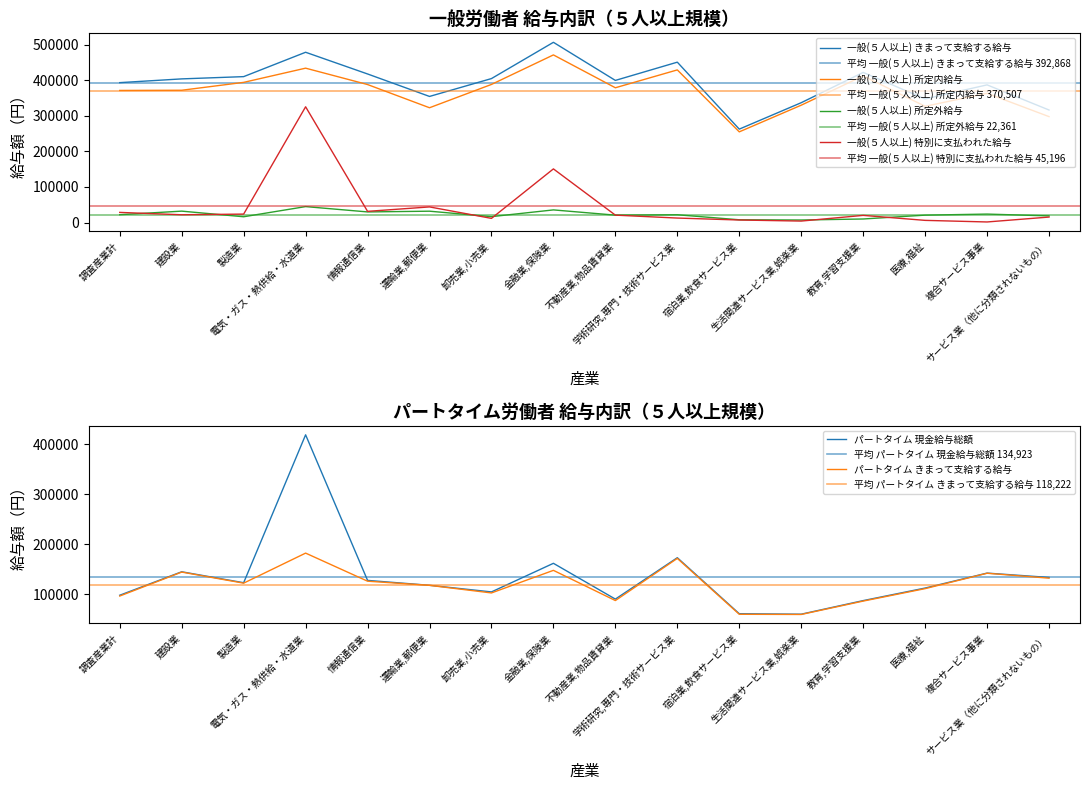

At which category is the sum across all series the highest?

電気・ガス・熱供給・水道業